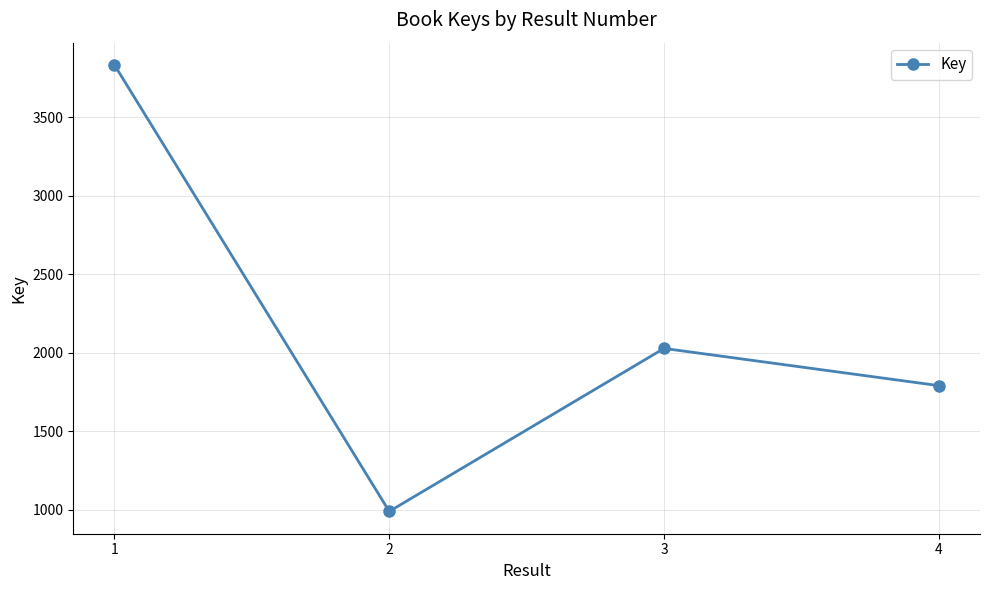

How many lines are shown in the chart?

1